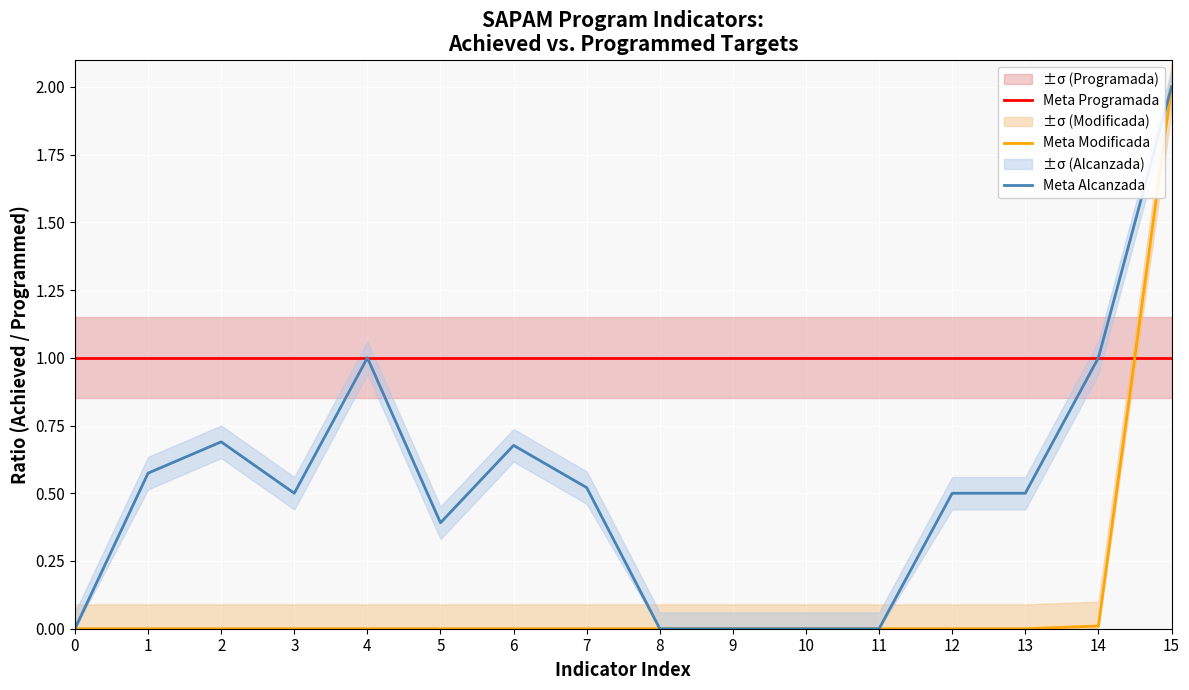

Reading left to right, transcribe all the data shown in this chart.

Meta Programada: 1.0	1.0	1.0	1.0	1.0	1.0	1.0	1.0	1.0	1.0	1.0	1.0	1.0	1.0	1.0	1.0
Meta Modificada: 0.0	0.0	0.0	0.0	0.0	0.0	0.0	0.0	0.0	0.0	0.0	0.0	0.0	0.0	0.0	2.0
Meta Alcanzada: 0.0	0.6	0.7	0.5	1.0	0.4	0.7	0.5	0.0	0.0	0.0	0.0	0.5	0.5	1.0	2.0